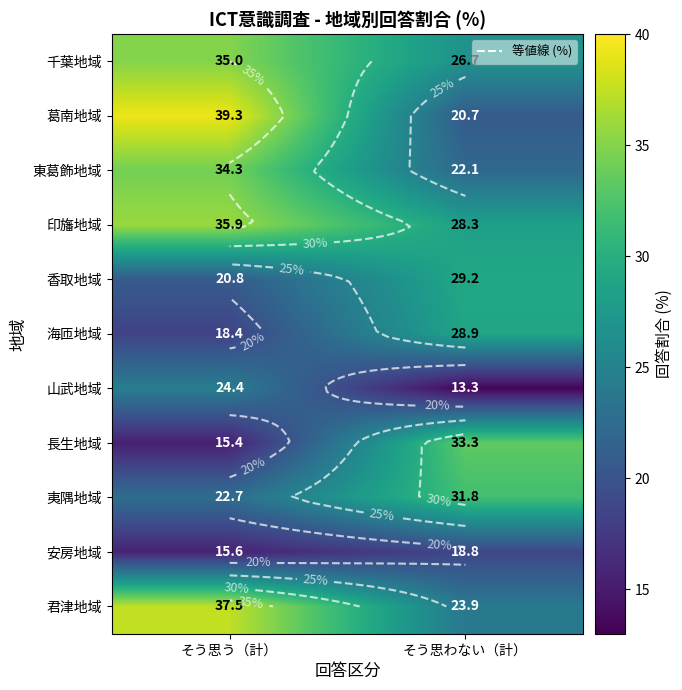

At which category does the chart reach its peak across all series?

そう思う（計）